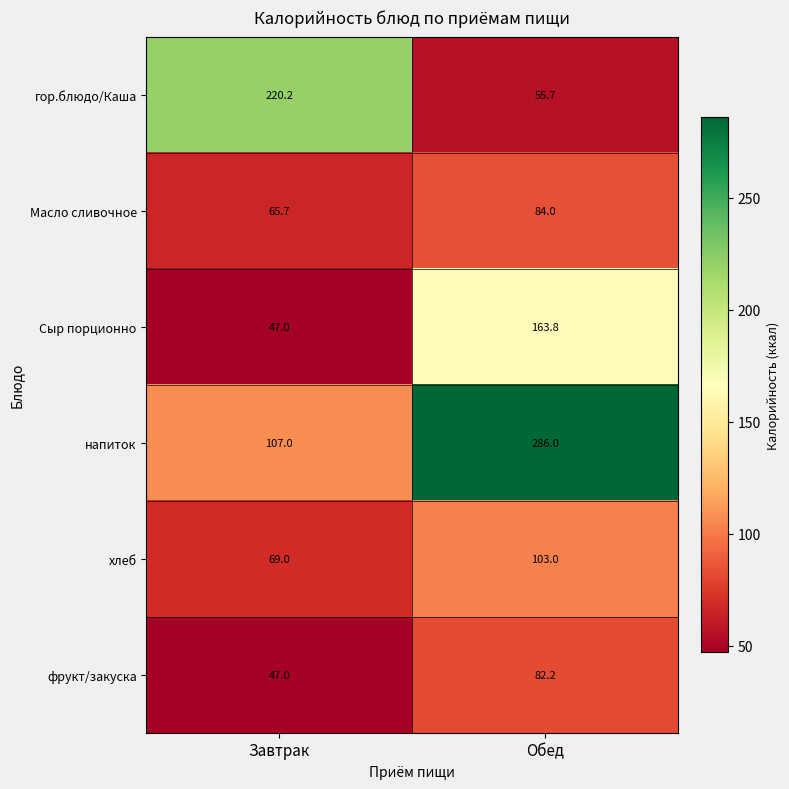

Reading left to right, list all the values displayed in this chart.

гор.блюдо/Каша: Завтрак=220.2	Обед=55.7
Масло сливочное: Завтрак=65.7	Обед=84.0
Сыр порционно: Завтрак=47.0	Обед=163.8
напиток: Завтрак=107.0	Обед=286.0
хлеб: Завтрак=69.0	Обед=103.0
фрукт/закуска: Завтрак=47.0	Обед=82.2